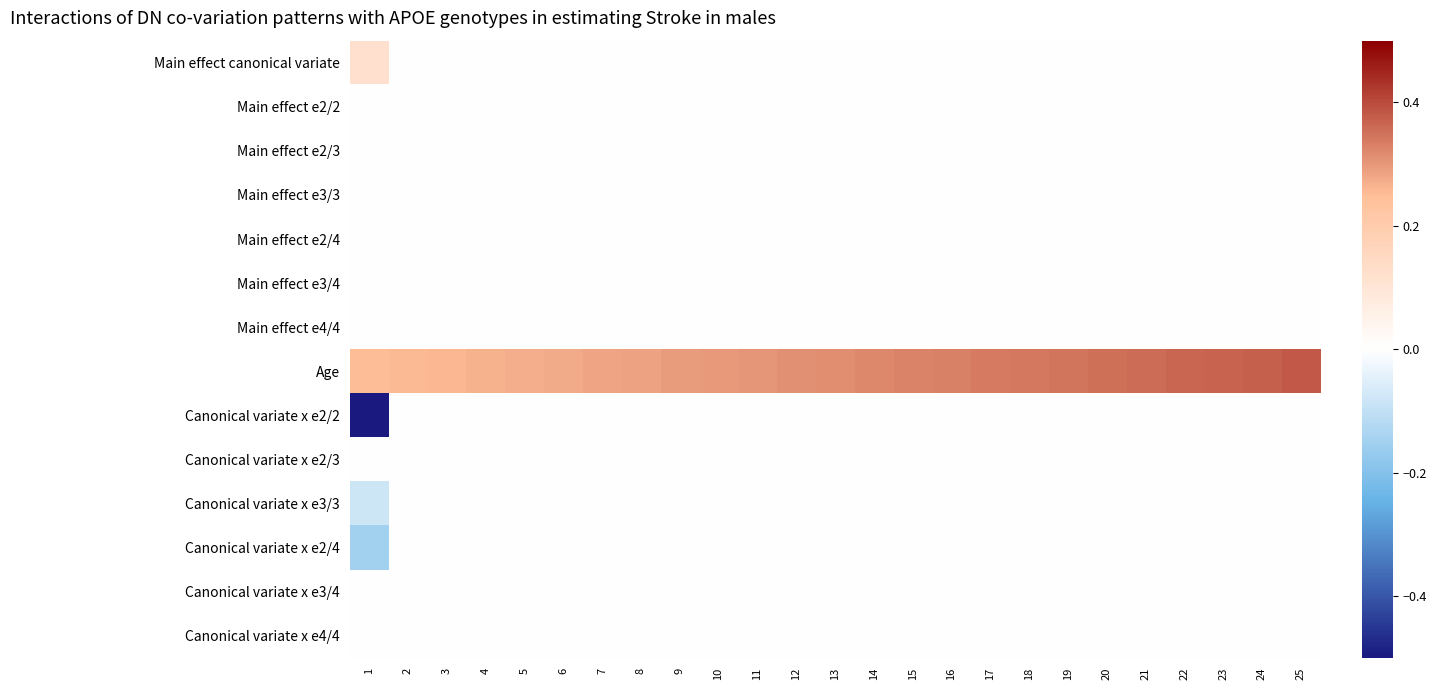

What is the total value across all series at 18?

0.3